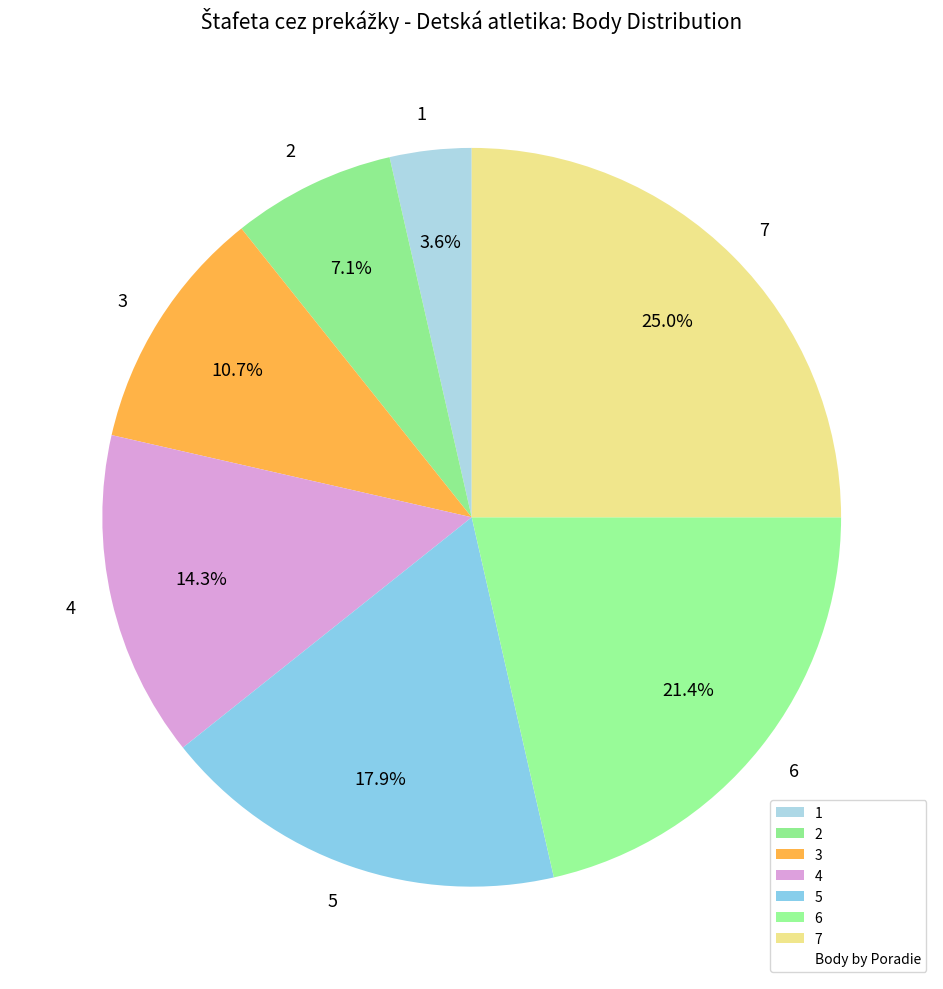

The 6 slice represents 26% of the pie. True or false?

False